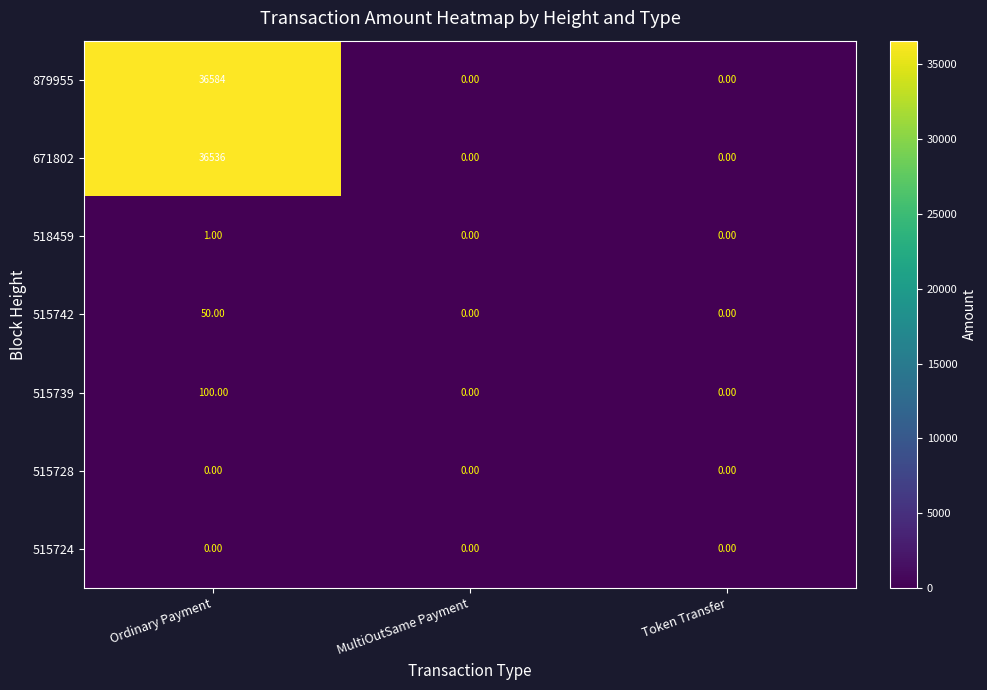

Which category has the highest value across all series?

Ordinary Payment